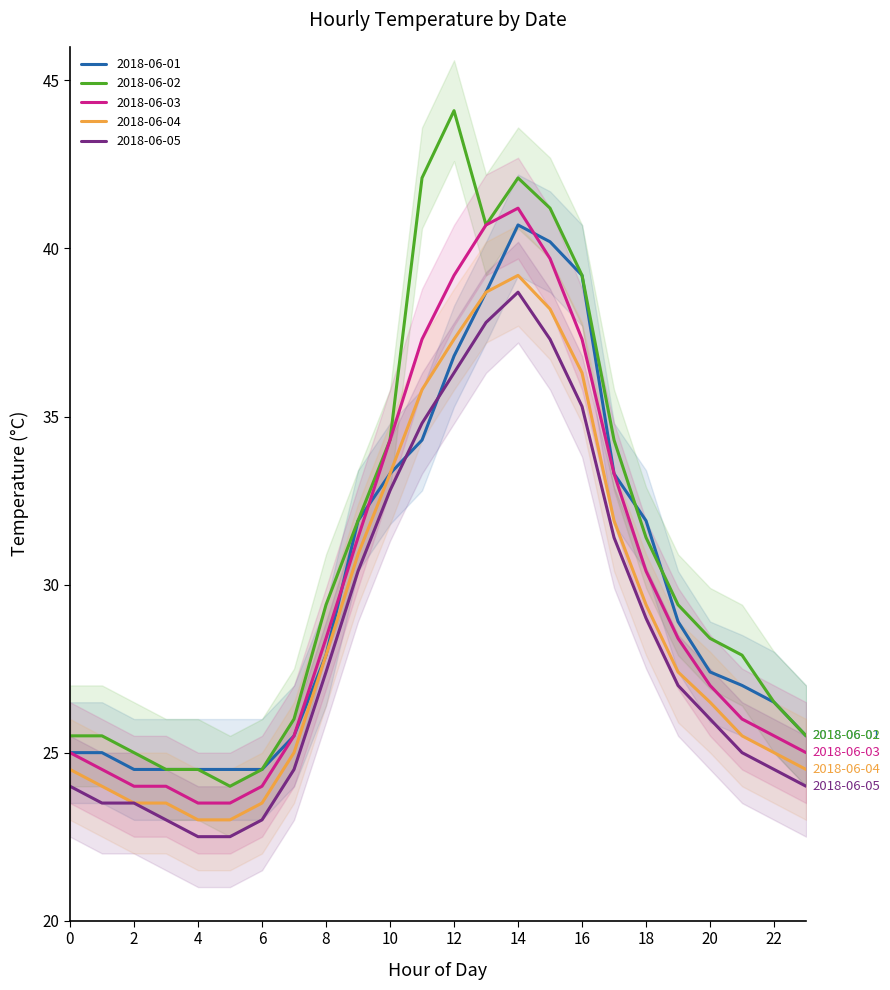

At which category is the sum across all series the highest?

14